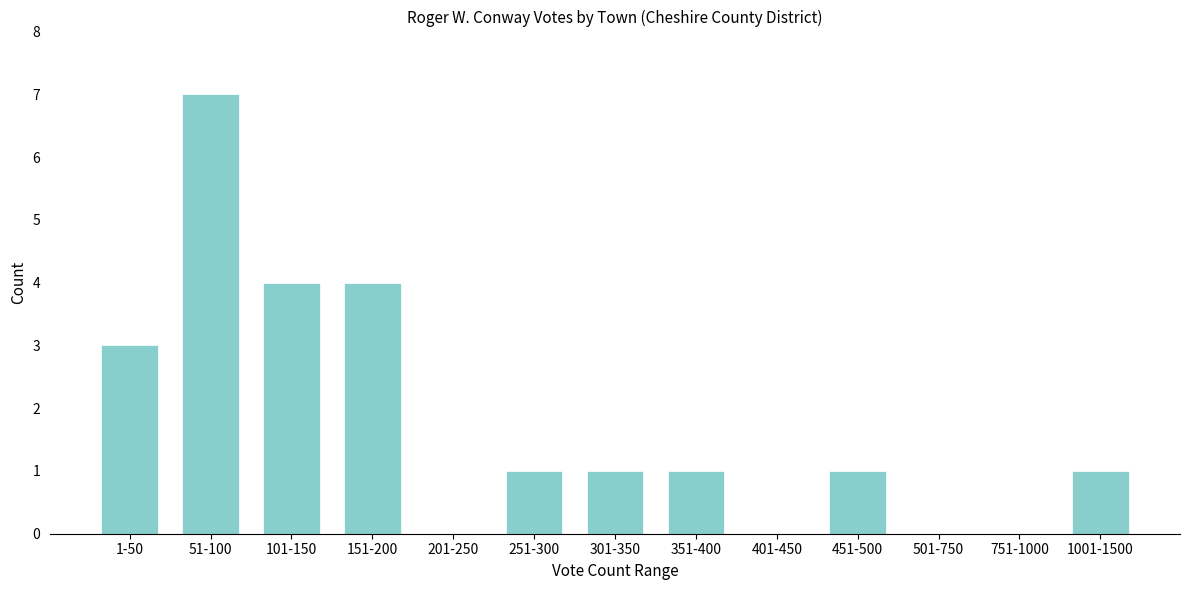

Reading left to right, what are all the values shown in this chart?

1-50=3	51-100=7	101-150=4	151-200=4	201-250=0	251-300=1	301-350=1	351-400=1	401-450=0	451-500=1	501-750=0	751-1000=0	1001-1500=1